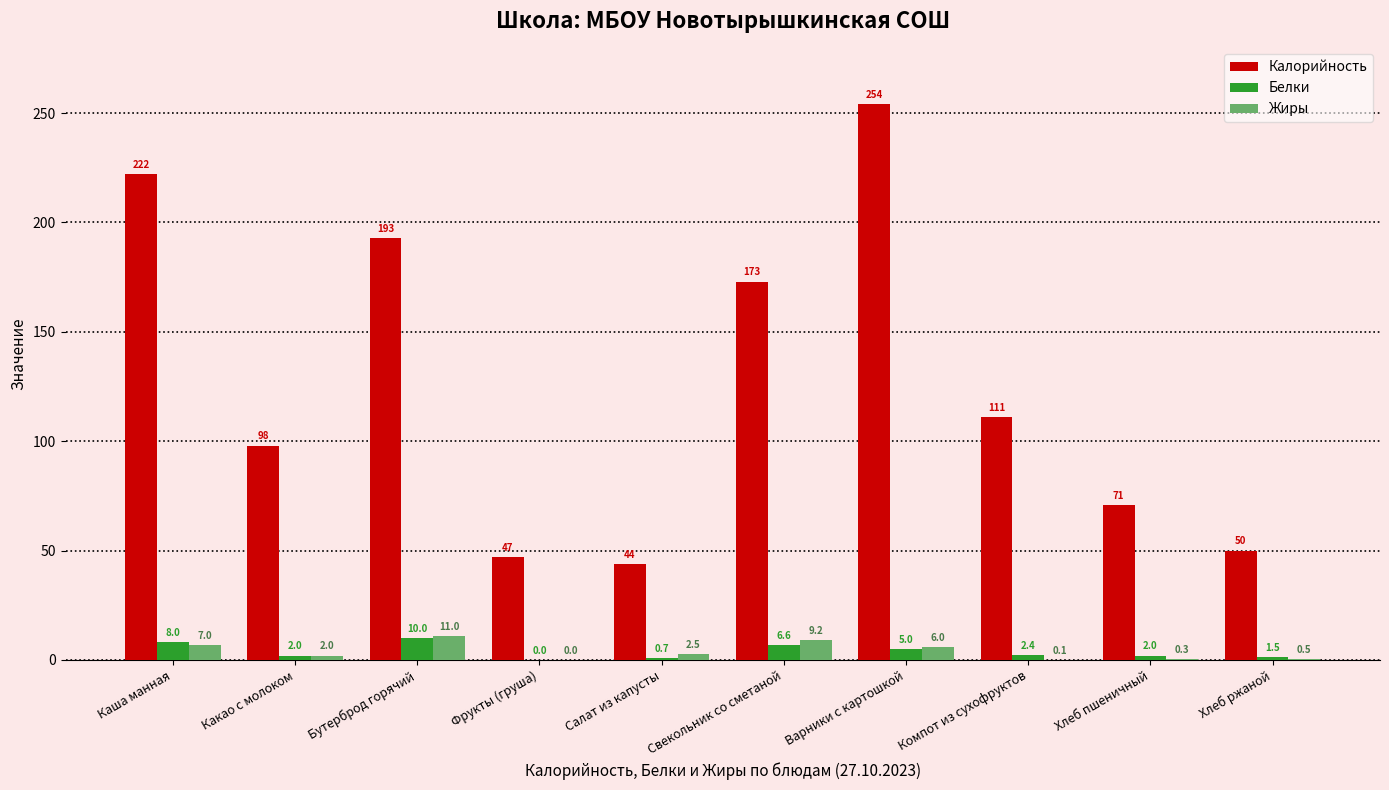

True or false: Калорийность has a value of 80.8 at Фрукты (груша).

False